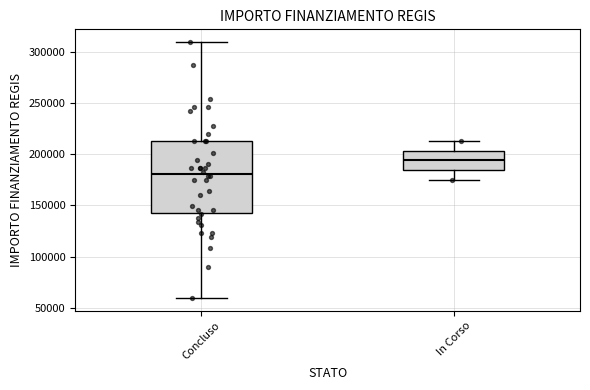

Which box has the highest median line?

In Corso